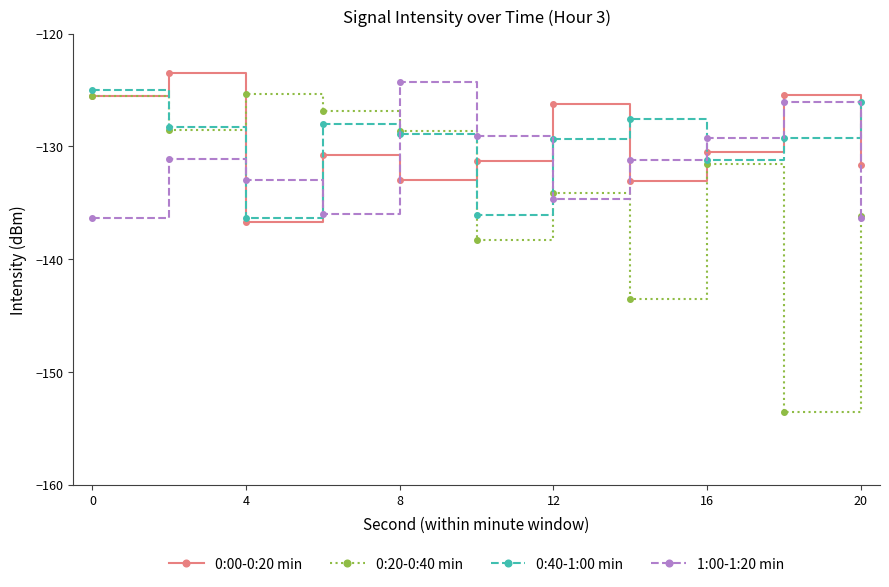

After their last crossing, which series has the higher values: 0:20-0:40 min or 0:00-0:20 min?

0:00-0:20 min